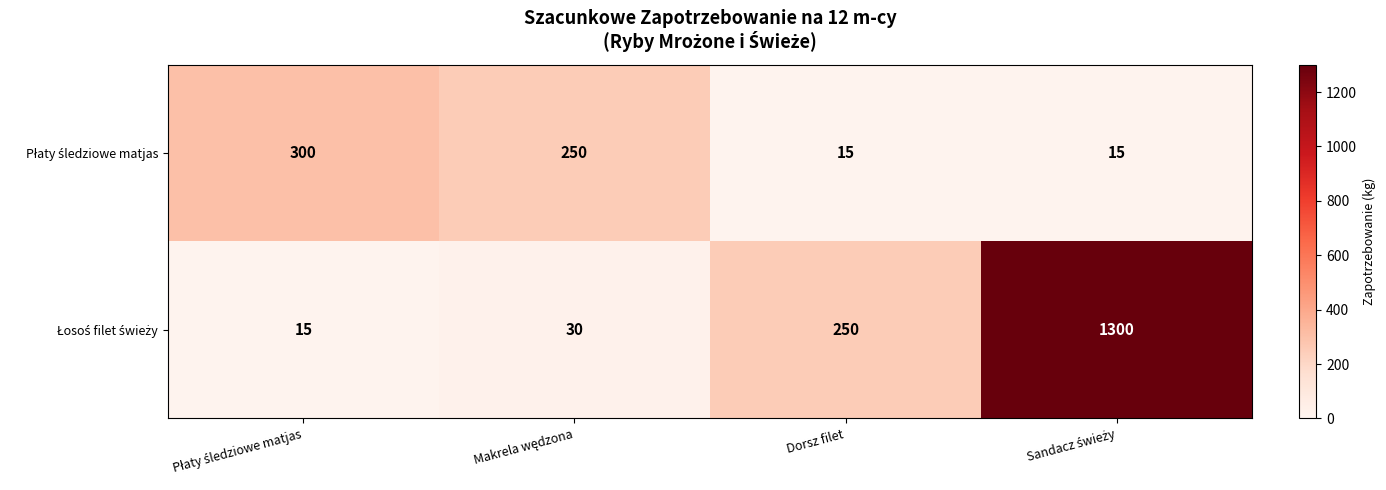

What is the maximum value shown in the chart?

1300